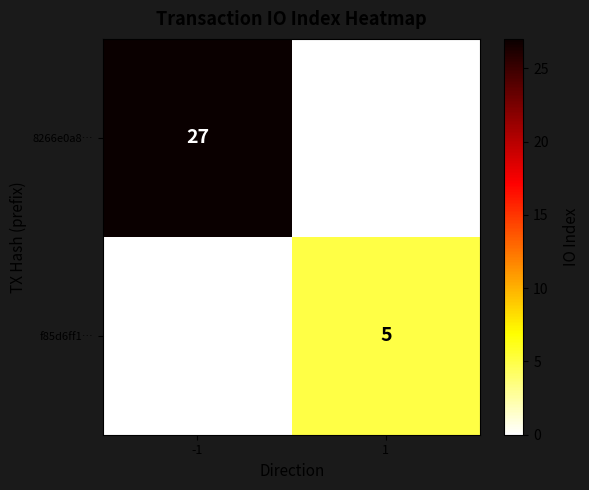

The f85d6ff1… series shows 5 at 1. True or false?

True